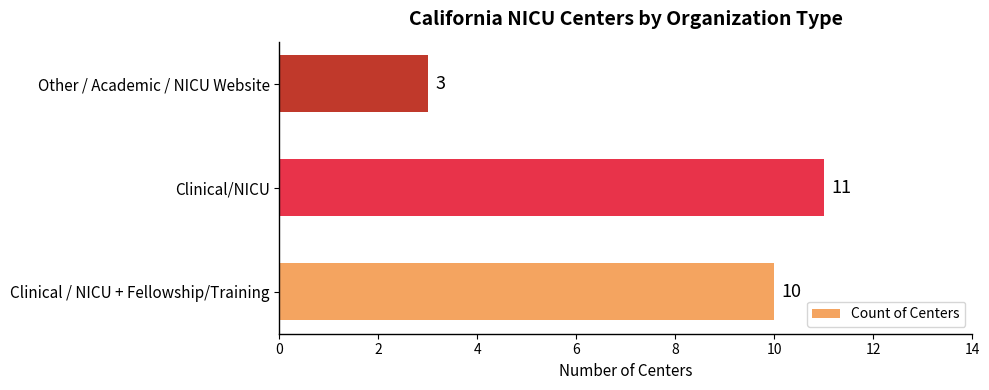

The value at Other / Academic / NICU Website is 3. True or false?

True